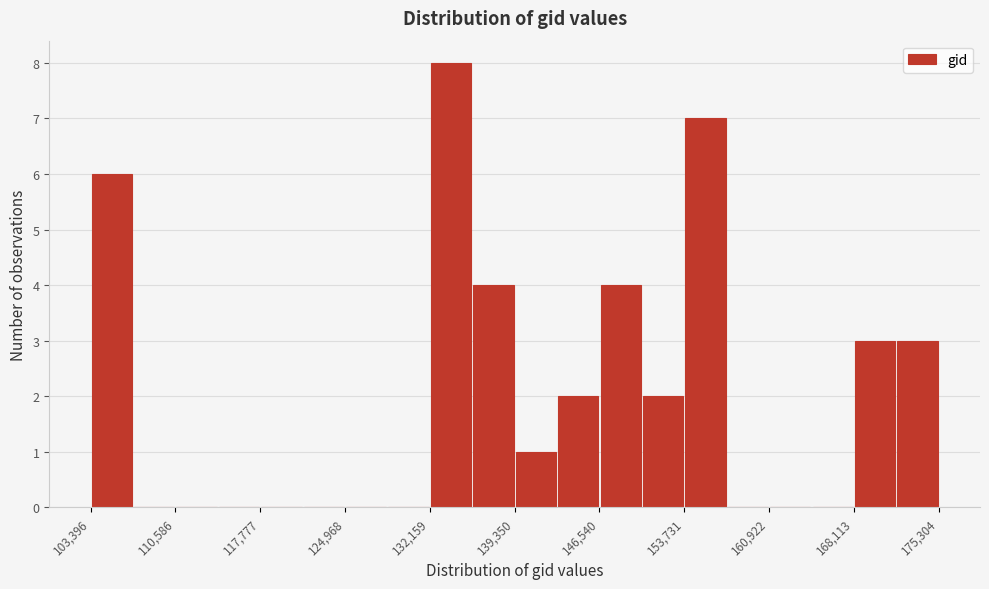

Around what value on the x-axis is the tallest bar? Give the approximate position of its centre, as read against the axis.

134000